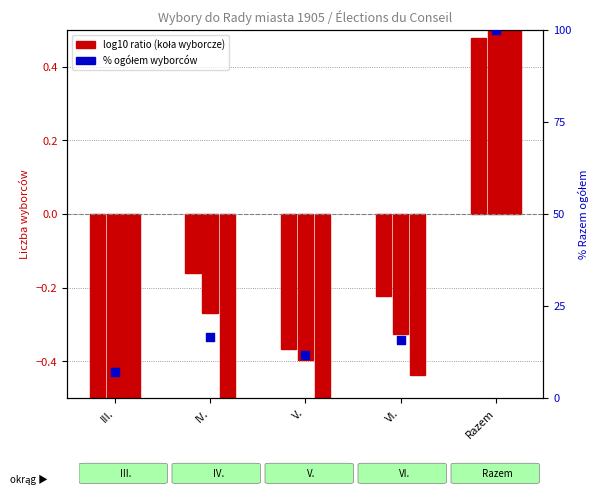

Is the value of Koło III. Przemysł i handel (Razem) at VI. greater than the value of Ogółem Razem at Razem?

No